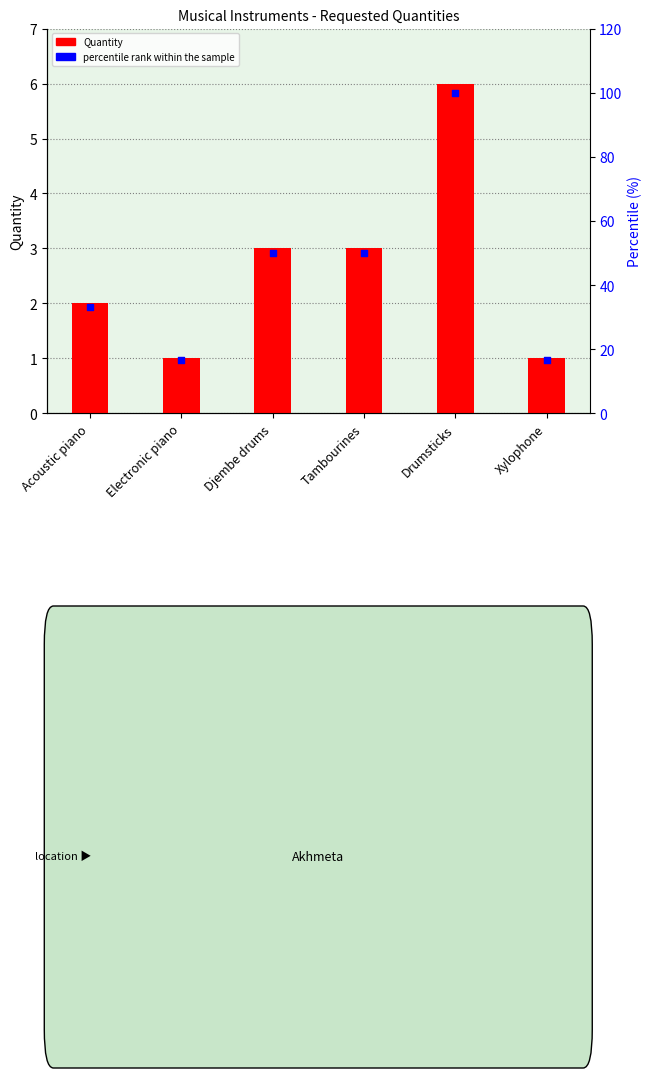

Which series has the largest Y range (max minus min)?

percentile rank within the sample